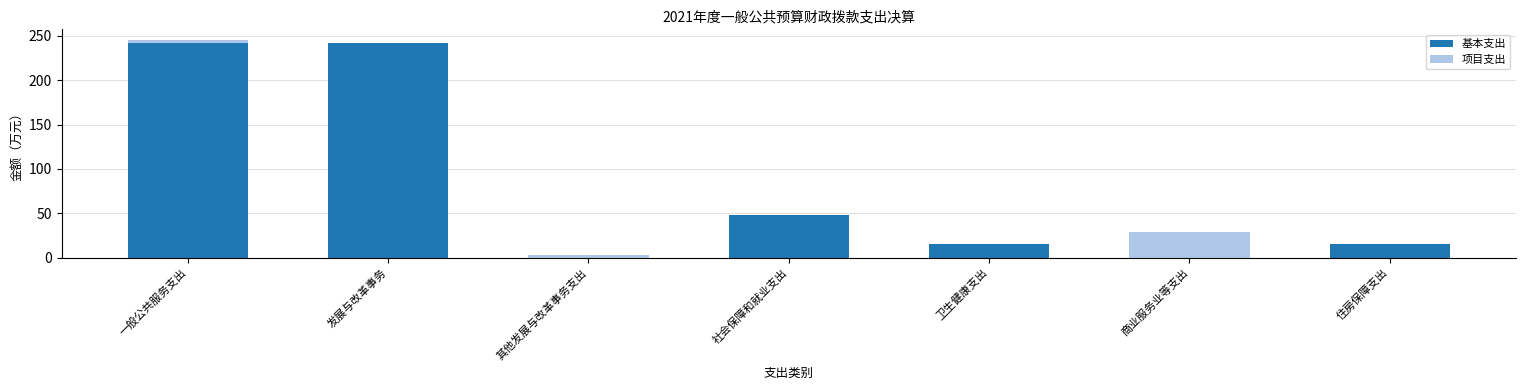

The value of 基本支出 at 社会保障和就业支出 is 79.5. True or false?

False